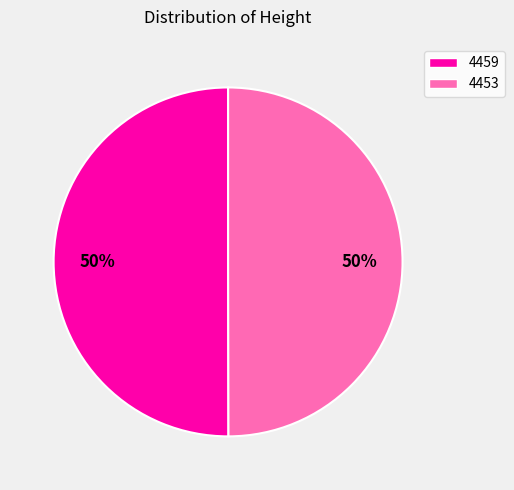

What is the ratio of the value at 4453 to the value at 4459?

1.0